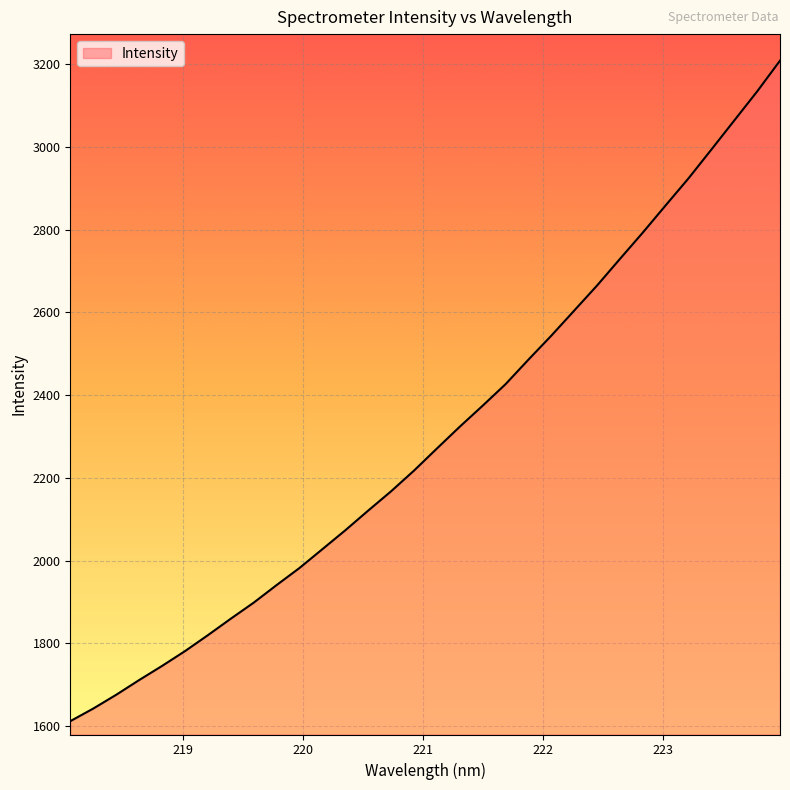

What is the smallest value displayed?

1611.4